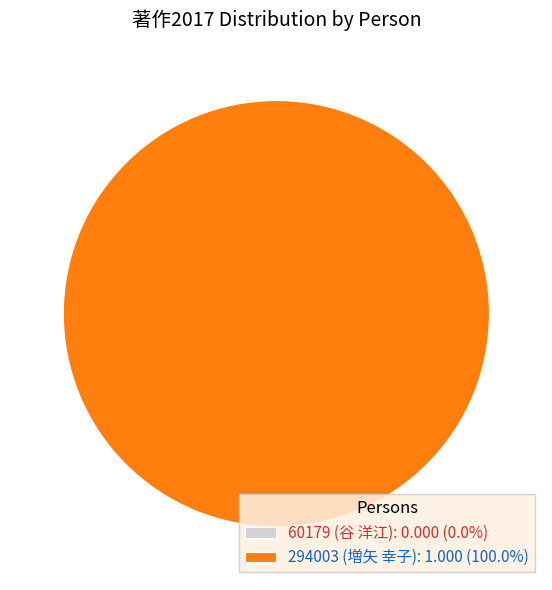

Is there a majority slice in this chart?

Yes